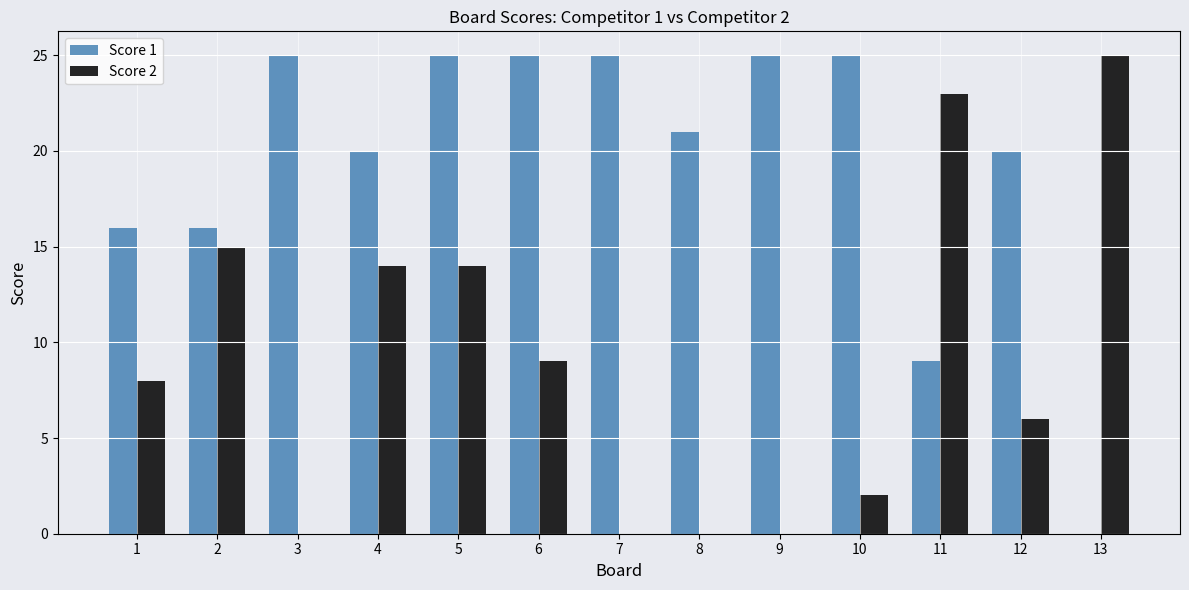

True or false: Score 2 has a value of 26 at 2.

False